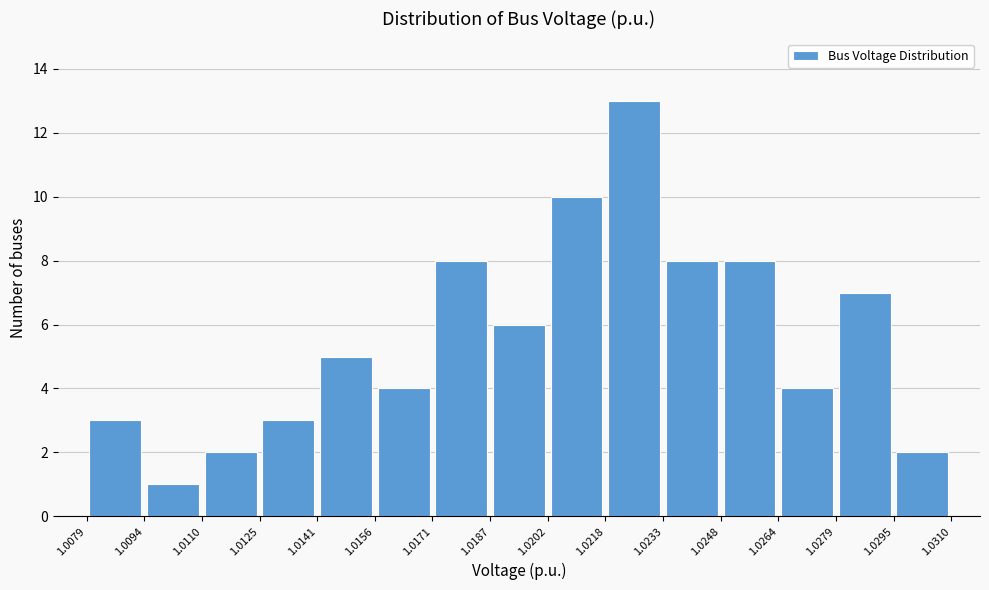

How tall is the bar that spans 1.0264 to 1.0279 on the x-axis? The values are not printed on the chart, so give them approximately, as read against the axis.

4